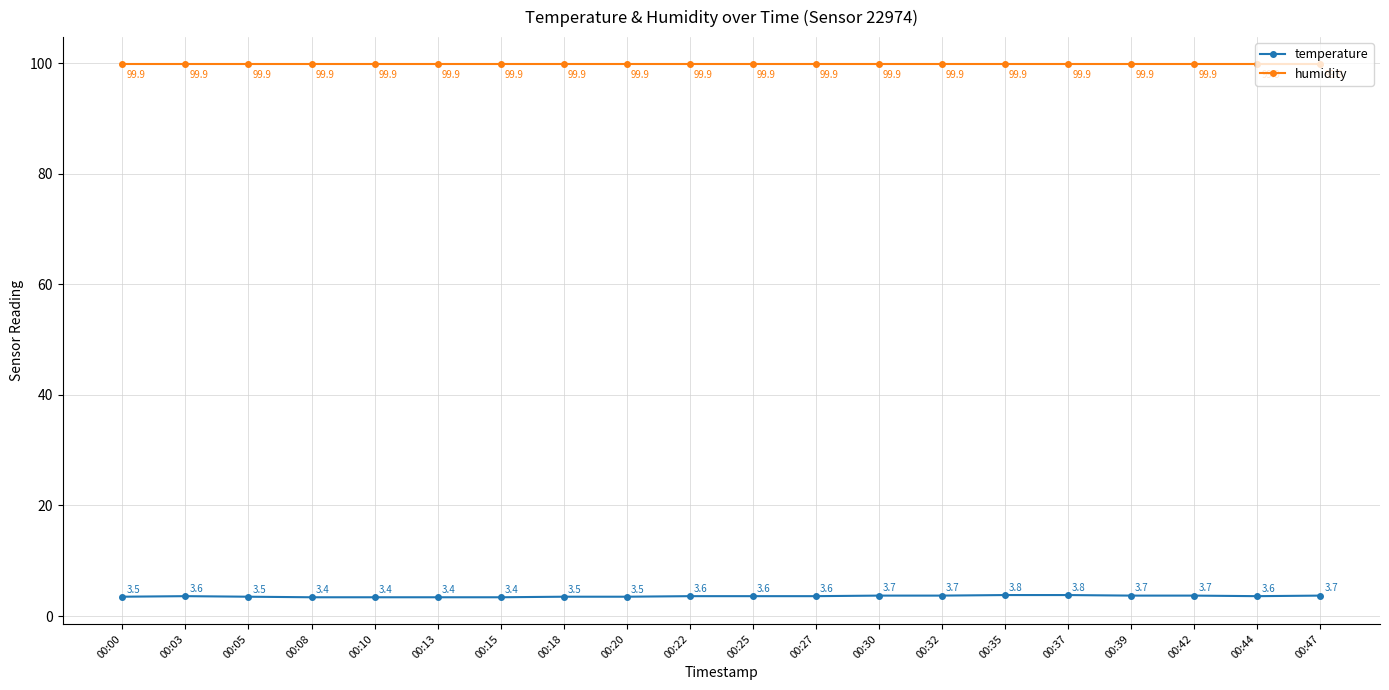

The value of humidity at 00:03 is 167.8. True or false?

False